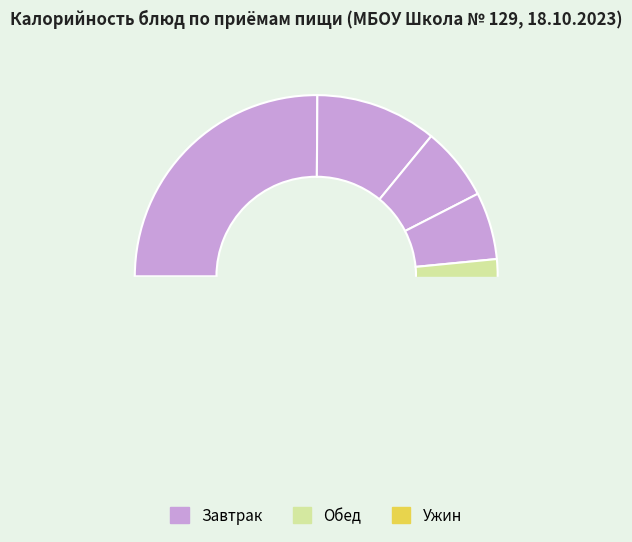

Approximately how many times larger is the value at Каша гречневая compared to Батон витаминный (завтрак)?

2.4